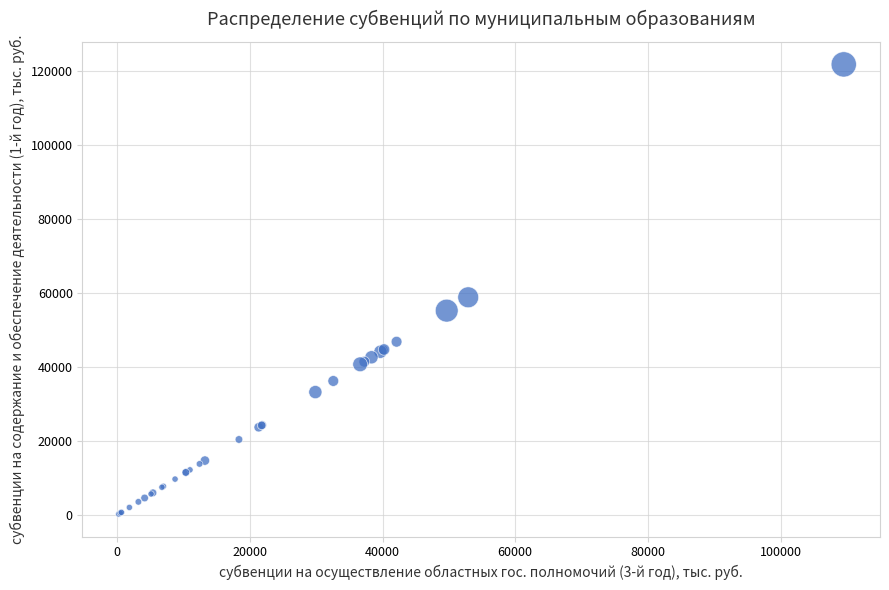

What Y value in the scatter plot is closest to 60982?

58800.0